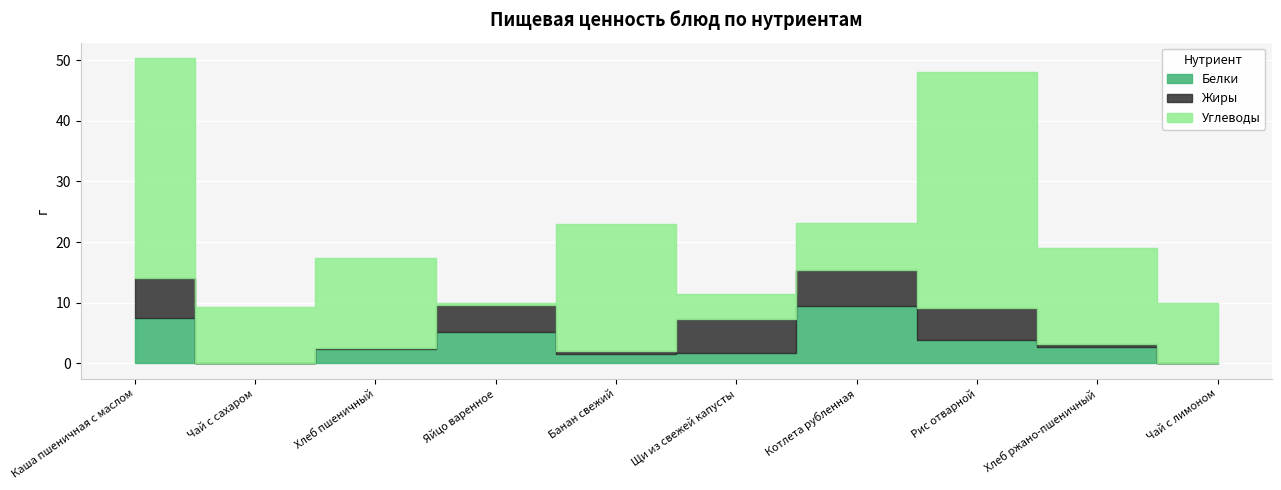

Reading right to left, transcribe all the data shown in this chart.

Белки: 0.0	2.7	3.8	9.4	1.7	1.5	5.1	2.3	0.0	7.5
Жиры: 0.0	0.5	5.4	6.0	5.7	0.5	4.6	0.2	0.0	6.6
Углеводы: 10.0	15.9	38.9	7.8	4.0	21.0	0.3	14.8	9.3	36.3